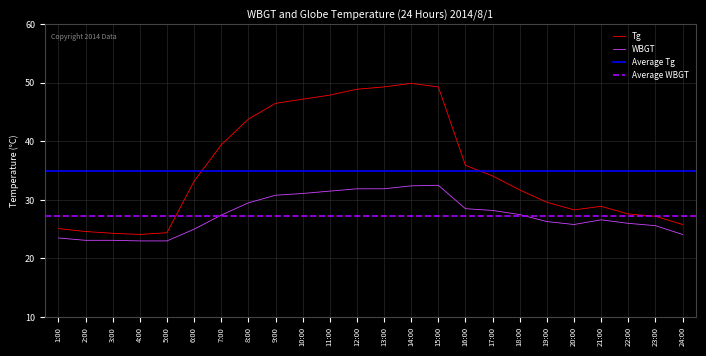

How many series are shown in this chart?

2